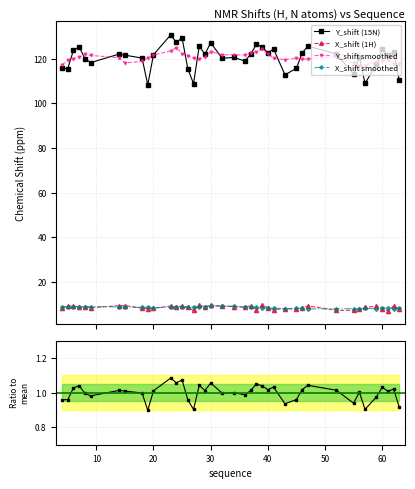

At how many categories does at least one series exceed 11?

40